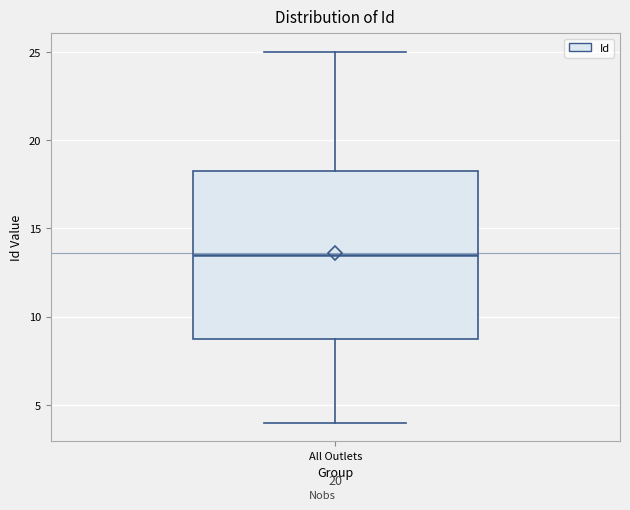

Transcribe this box plot: give where the median line is, the range the box spans, and where the two whiskers end, as read against the y-axis. The values are not printed on the chart, so give them approximately, as read against the axis.

median 13.5, box 9.0 to 18.5, whiskers 4.0 to 25.0